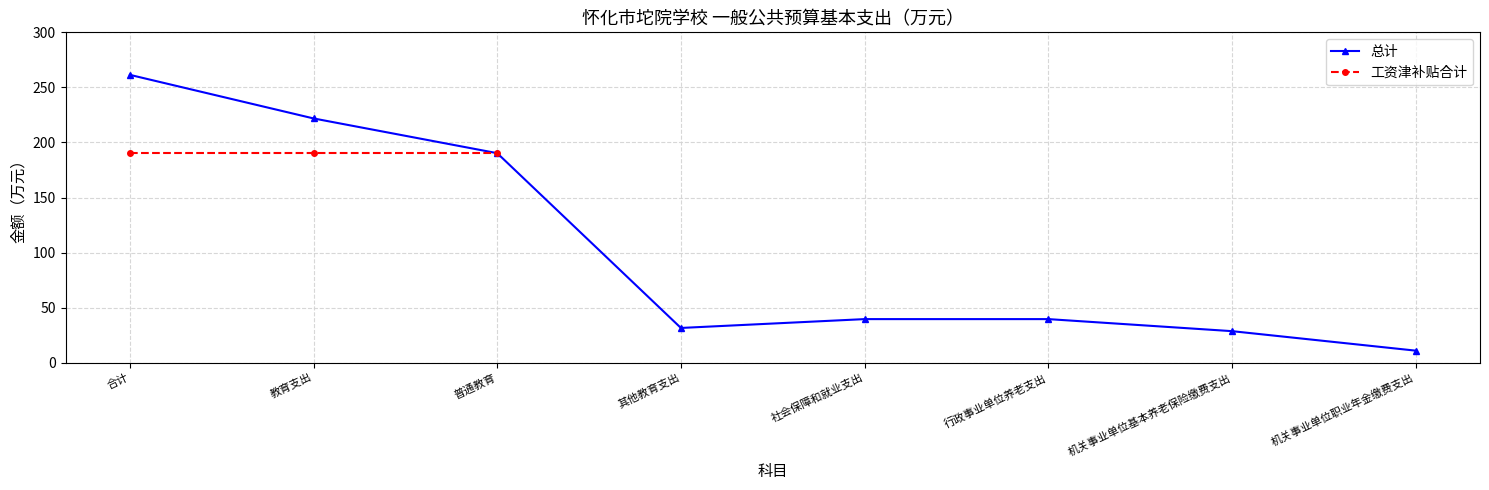

What is the difference between the maximum and minimum values in the 总计 series?

250.5